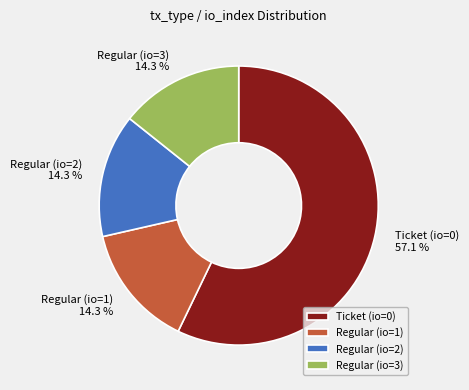

Is Regular (io=2) the majority of the pie?

No